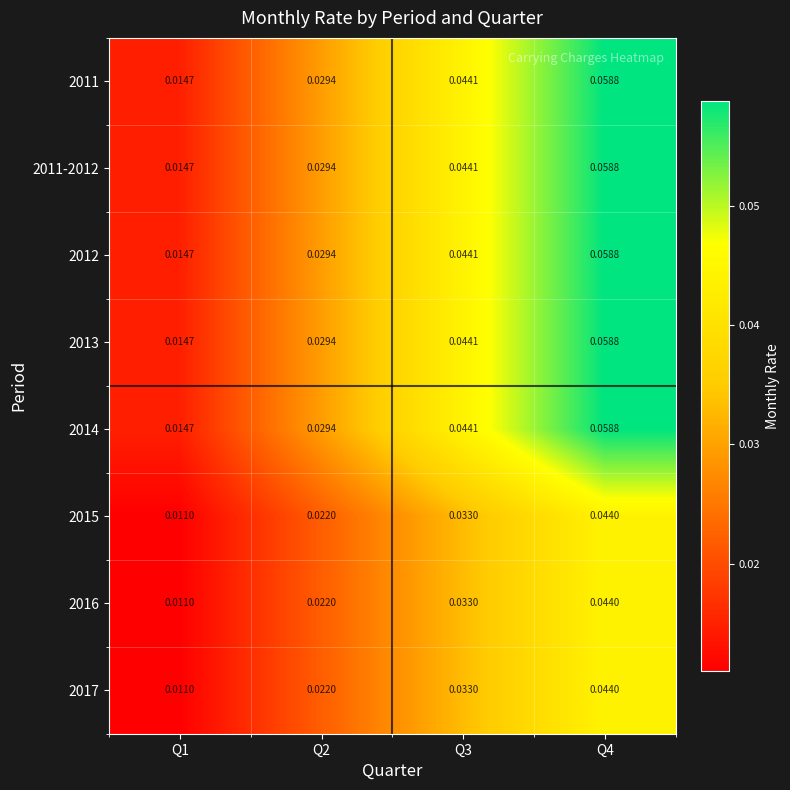

At how many categories does at least one series exceed 0?

4